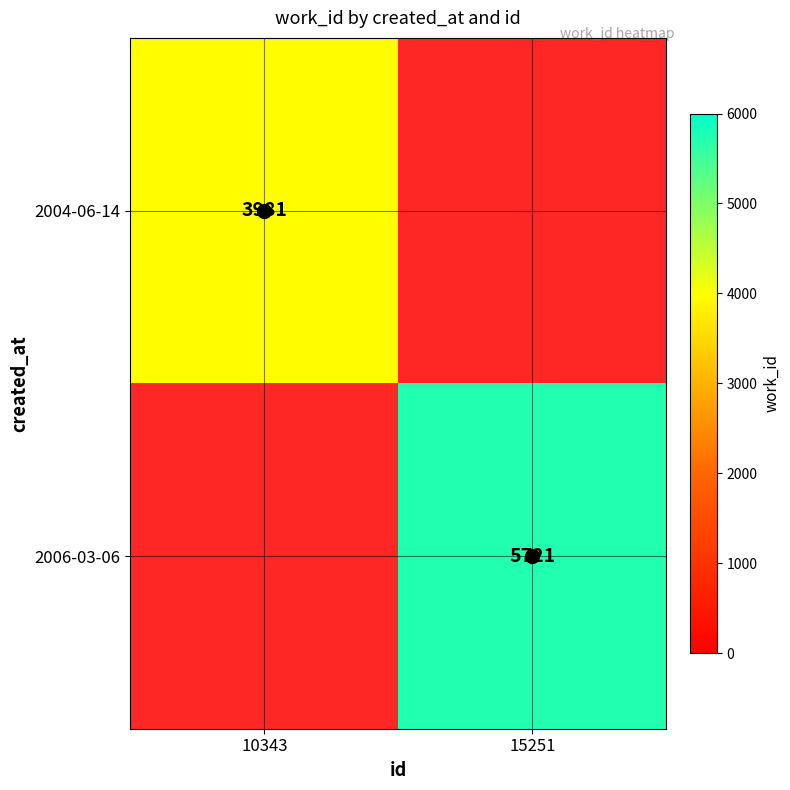

Is it true that 2006-03-06 equals 3231 at 15251?

False